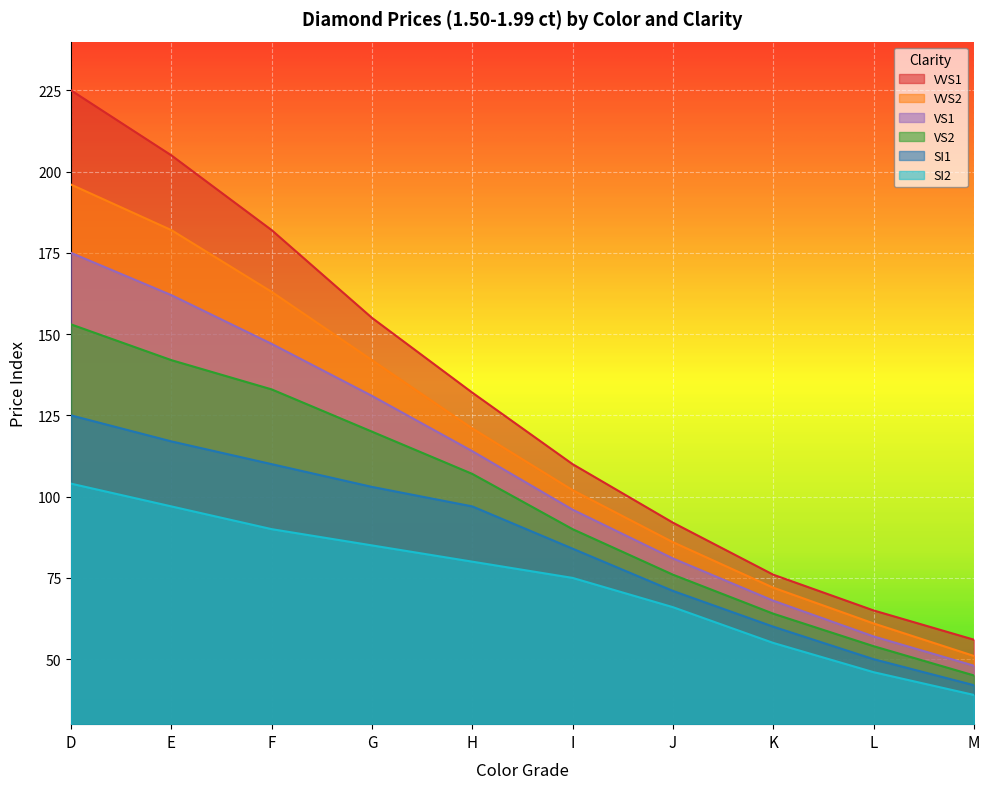

What is the difference between the maximum and minimum values in the VS1 series?

127